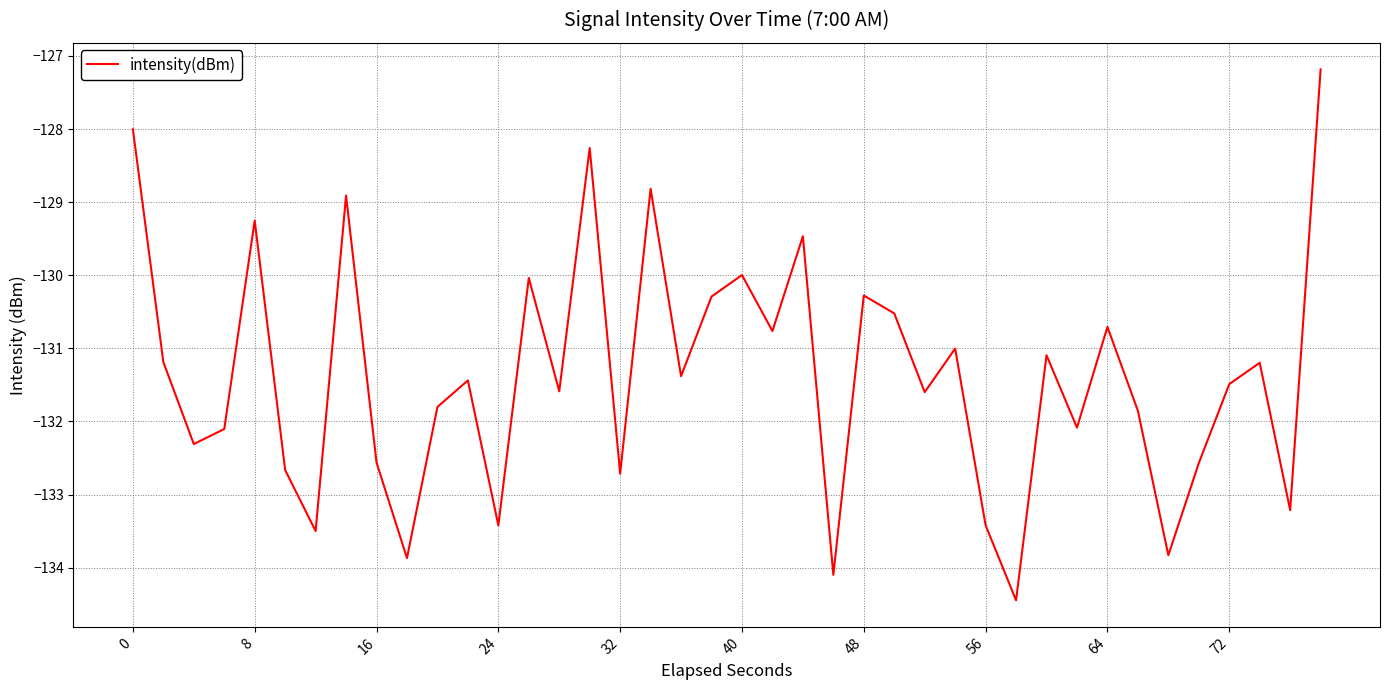

What is the difference between the maximum and minimum values?

7.3